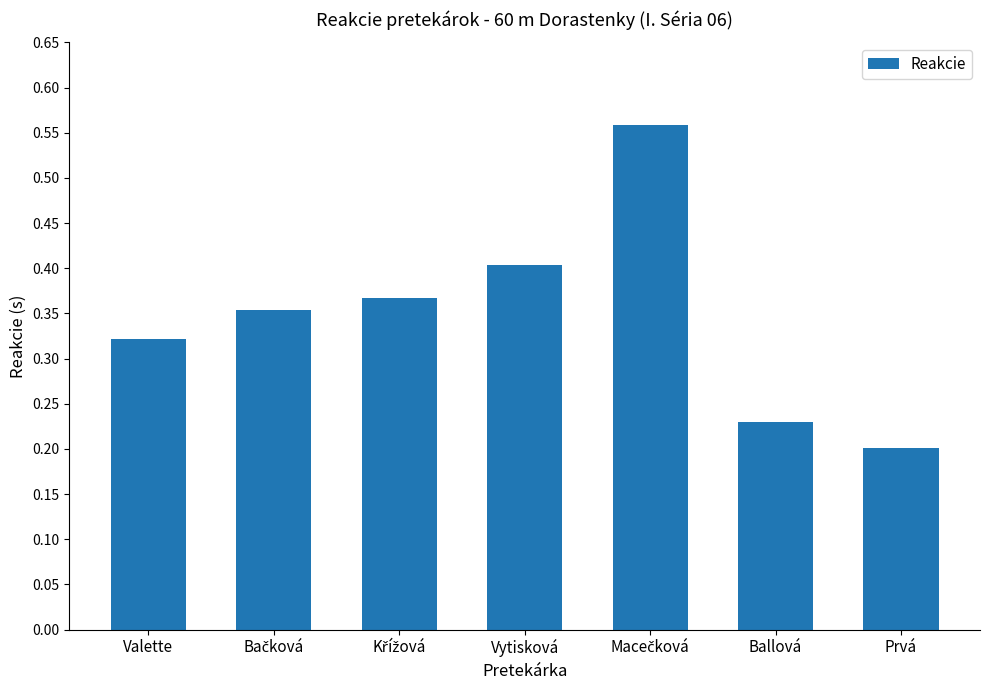

What position from the right is Prvá?

1